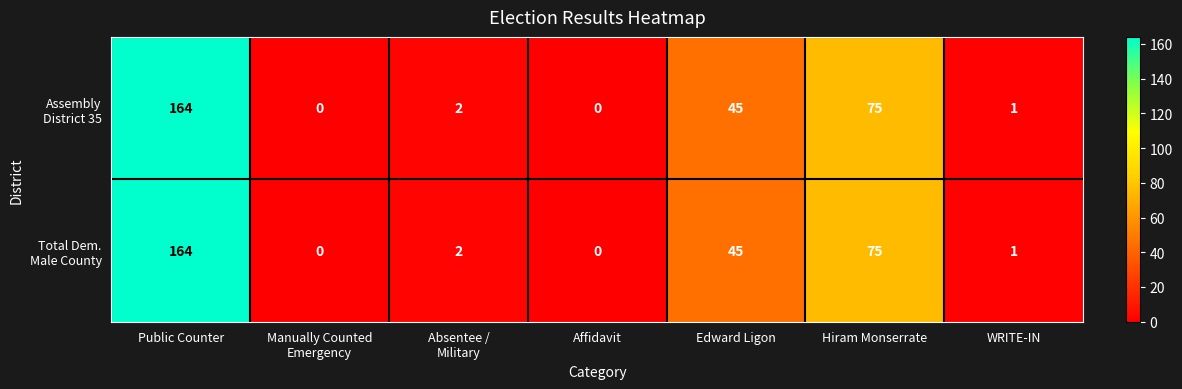

At how many categories does at least one series exceed 20?

3